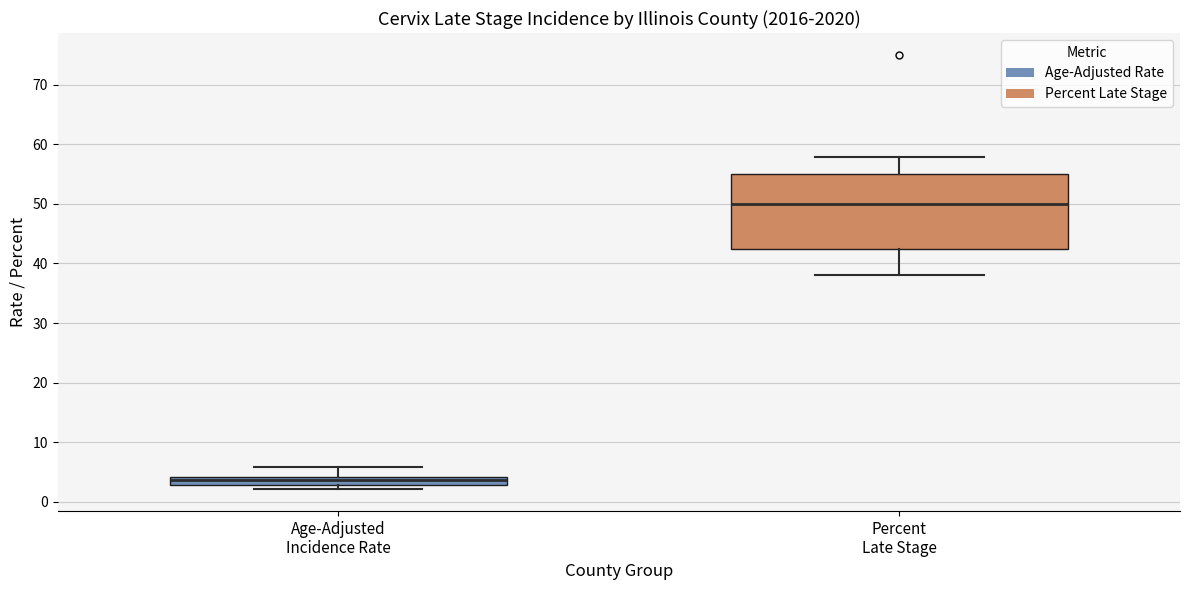

Comparing the boxes themselves (not the whiskers), which one is the tallest?

Percent Late Stage